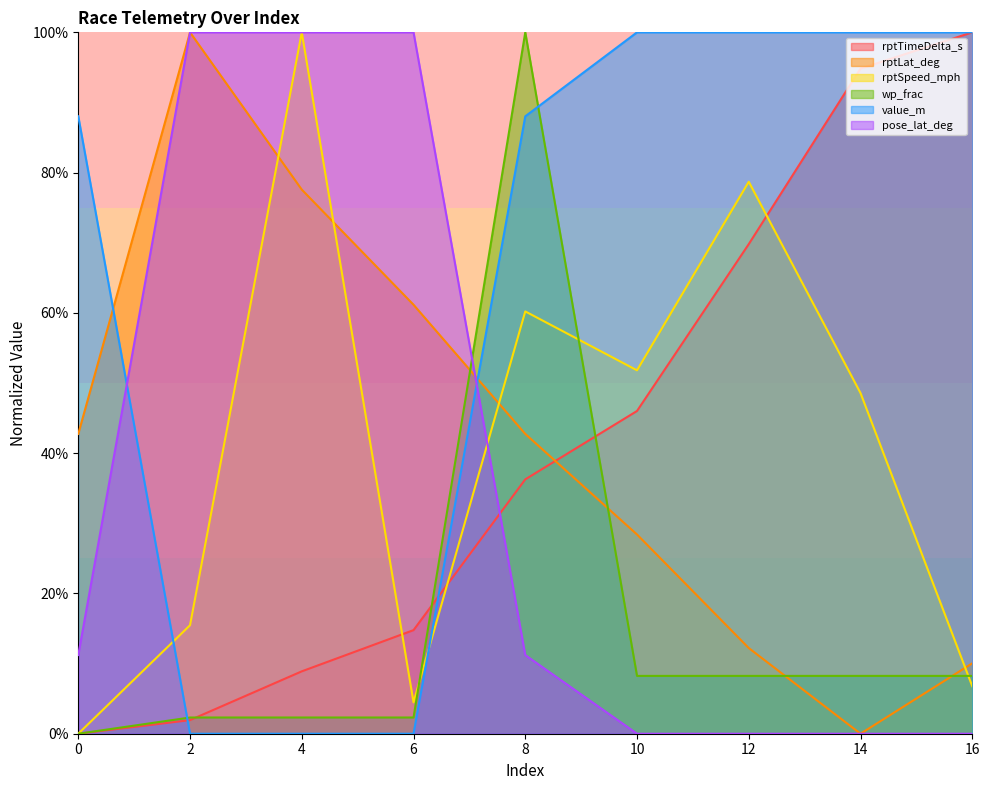

Which category has the highest value in the value_m series?

10